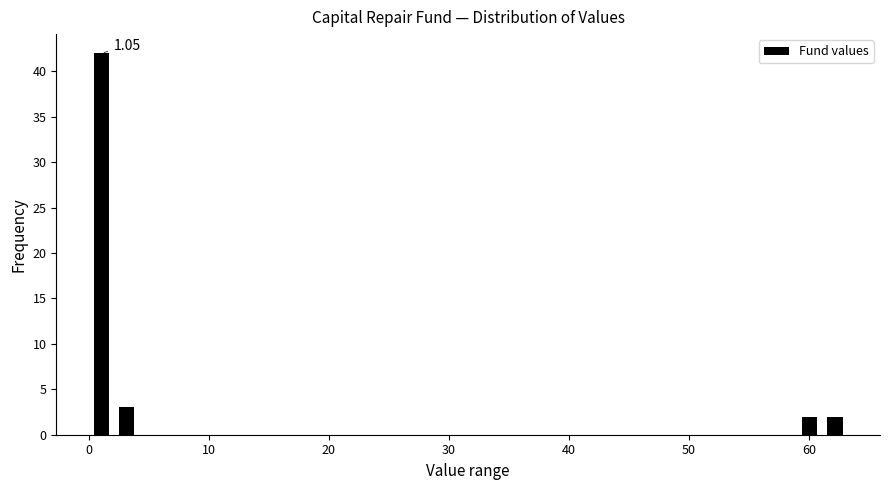

Around what value on the x-axis is the tallest bar? Give the approximate position of its centre, as read against the axis.

1